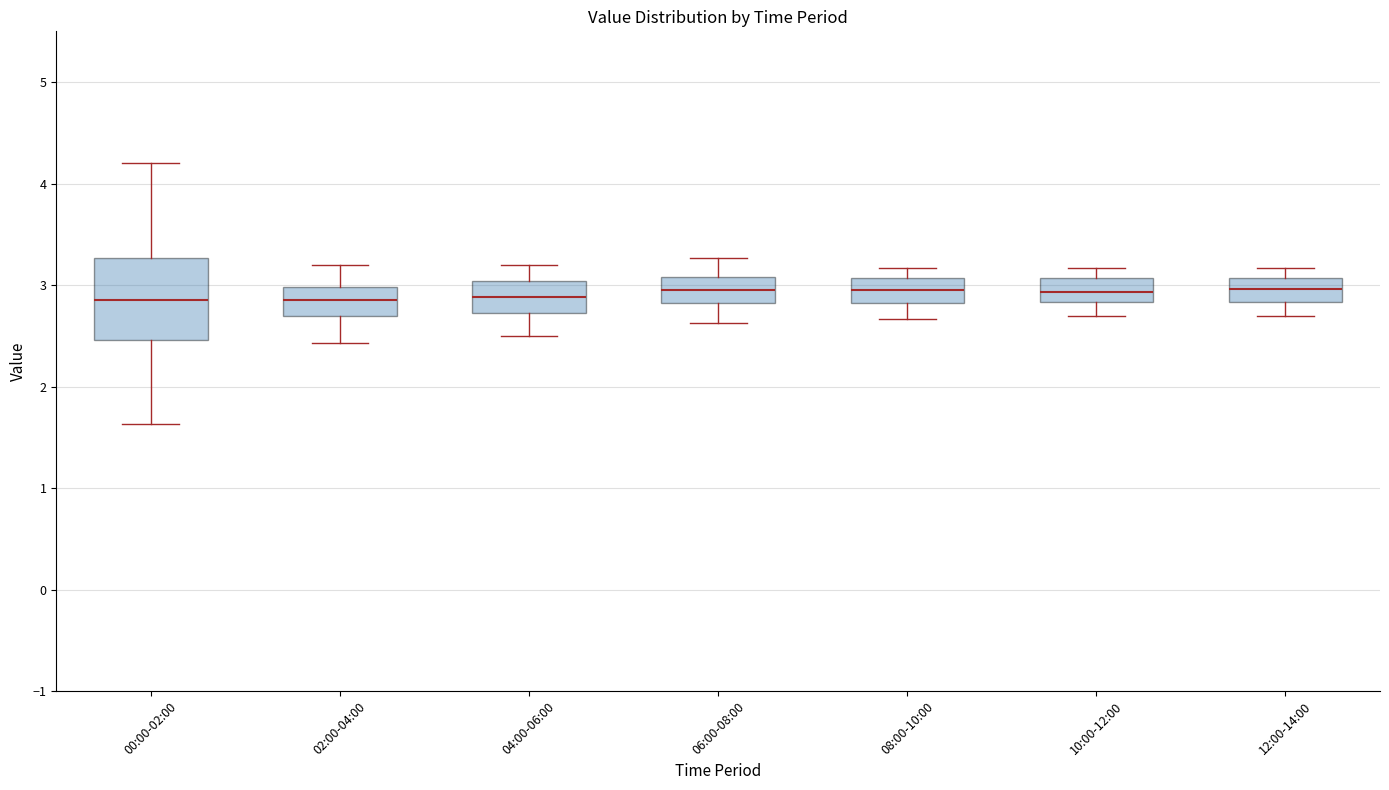

Reading left to right, transcribe this box plot: for each box, give where its median line is, the range the box spans, and where its two whiskers end, as read against the y-axis. The values are not printed on the chart, so give them approximately, as read against the axis.

00:00-02:00: median 2.9, box 2.5 to 3.3, whiskers 1.6 to 4.2
02:00-04:00: median 2.9, box 2.7 to 3.0, whiskers 2.4 to 3.2
04:00-06:00: median 2.9, box 2.7 to 3.0, whiskers 2.5 to 3.2
06:00-08:00: median 3.0, box 2.8 to 3.1, whiskers 2.6 to 3.3
08:00-10:00: median 3.0, box 2.8 to 3.1, whiskers 2.7 to 3.2
10:00-12:00: median 2.9, box 2.8 to 3.1, whiskers 2.7 to 3.2
12:00-14:00: median 3.0, box 2.8 to 3.1, whiskers 2.7 to 3.2